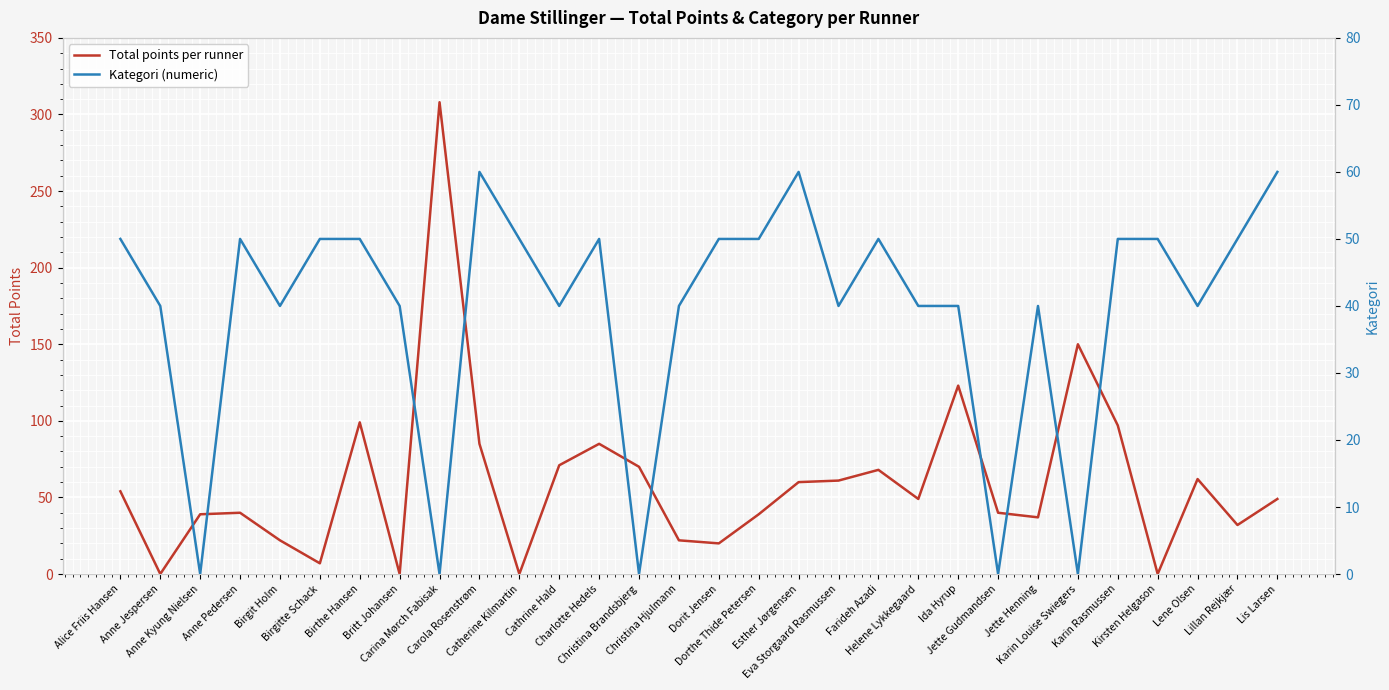

Which series ends up on top after the final intersection of Kategori (numeric) and Total points per runner?

Kategori (numeric)